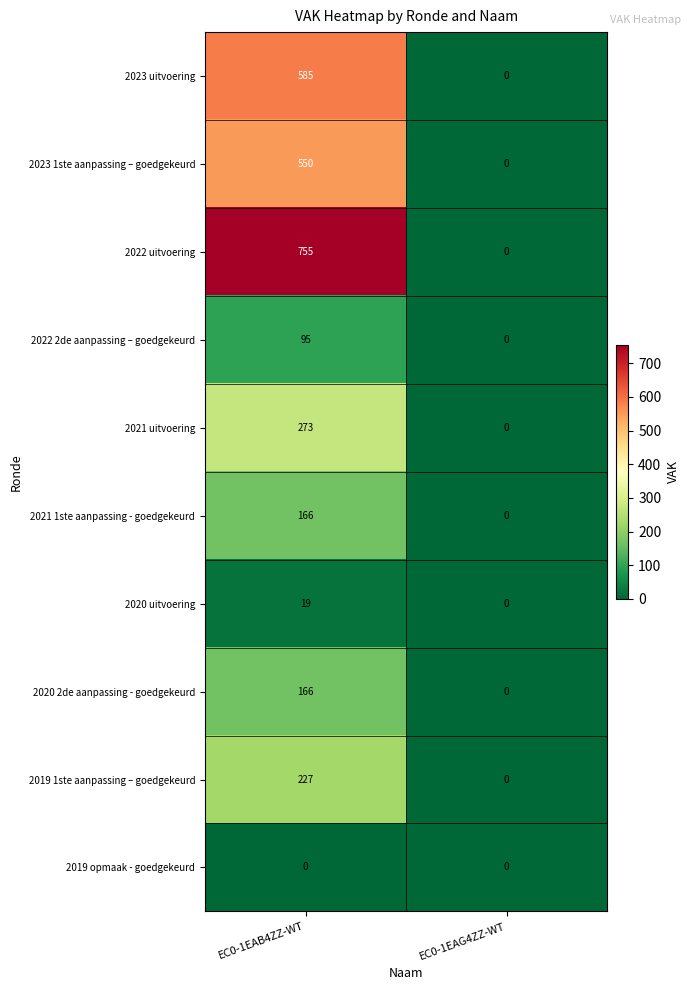

The 2022 2de aanpassing – goedgekeurd series shows 140 at EC0-1EAB4ZZ-WT. True or false?

False